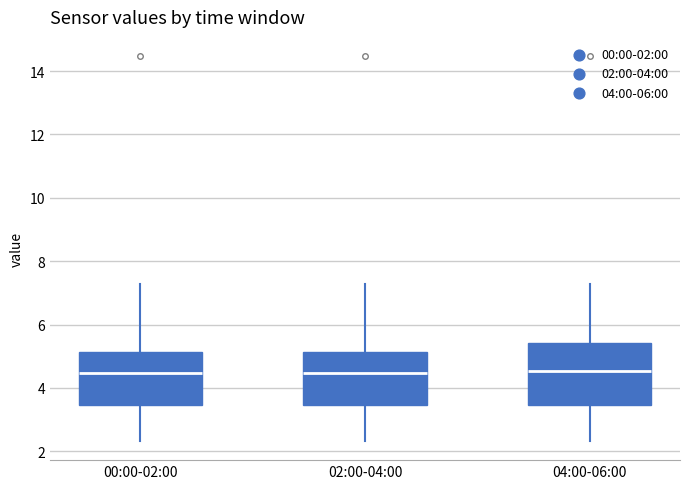

Reading left to right, transcribe this box plot: for each box, give where its median line is, the range the box spans, and where its two whiskers end, as read against the y-axis. The values are not printed on the chart, so give them approximately, as read against the axis.

00:00-02:00: median 4.4, box 3.4 to 5.2, whiskers 2.4 to 7.2
02:00-04:00: median 4.4, box 3.4 to 5.2, whiskers 2.4 to 7.2
04:00-06:00: median 4.6, box 3.4 to 5.4, whiskers 2.4 to 7.2